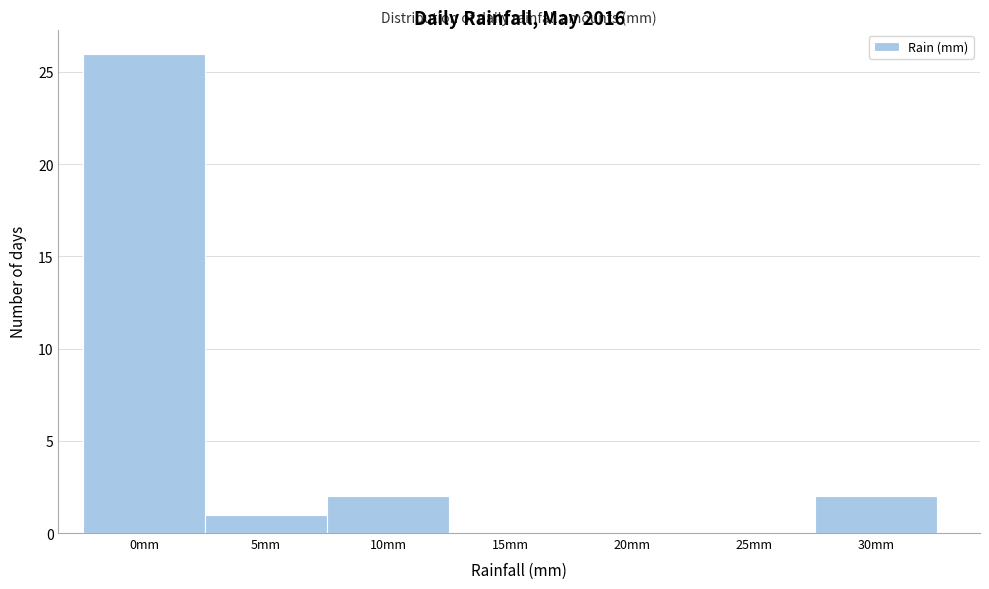

Reading left to right, what are all the values shown in this chart?

0mm=26	5mm=1	10mm=2	15mm=0	20mm=0	25mm=0	30mm=2